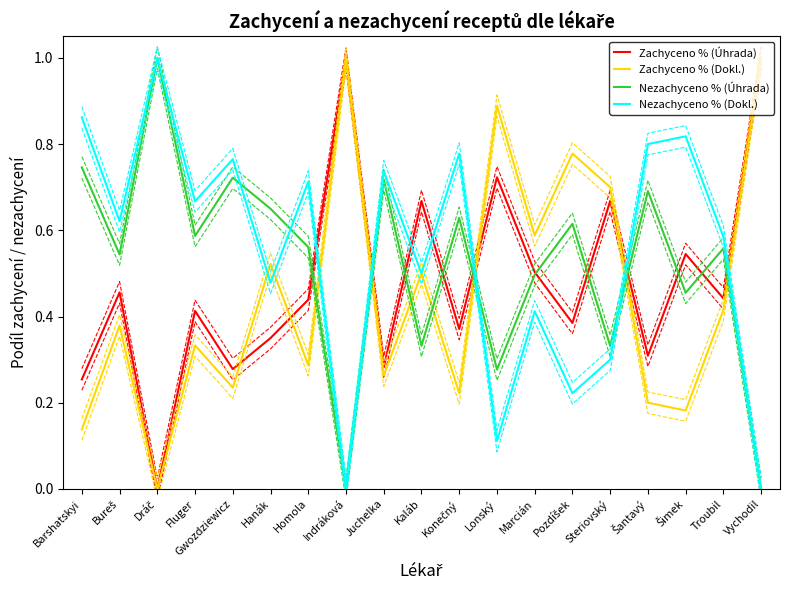

What is the sum of the Nezachyceno % (Dokl.) values at Homola and Šimek?

1.5